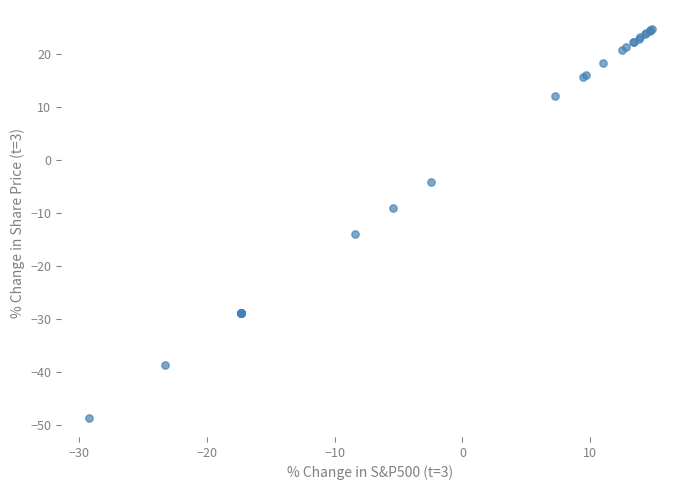

What Y value in the scatter plot is closest to -11?

-9.0